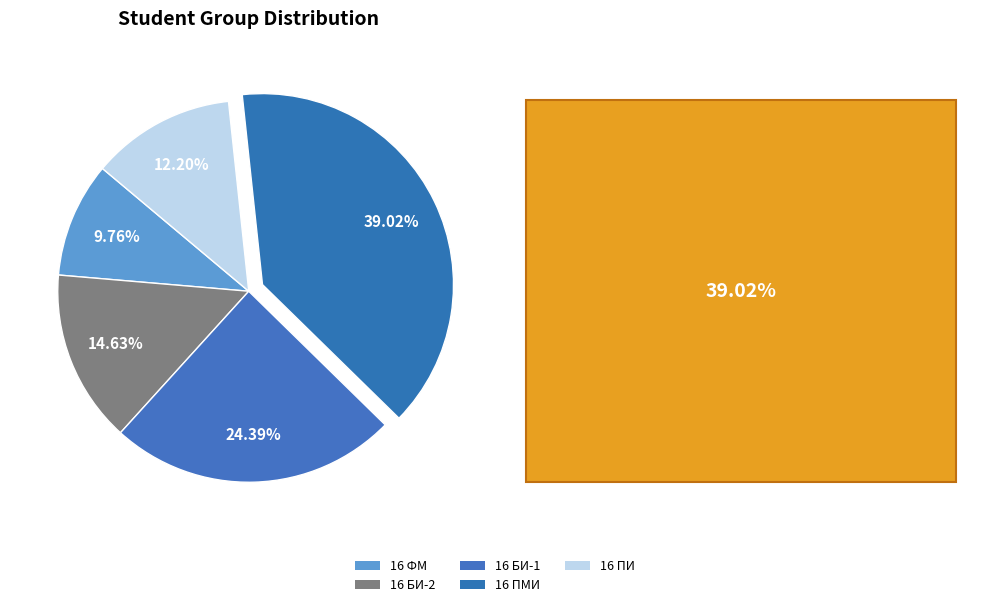

Count the number of slices in the pie.

5